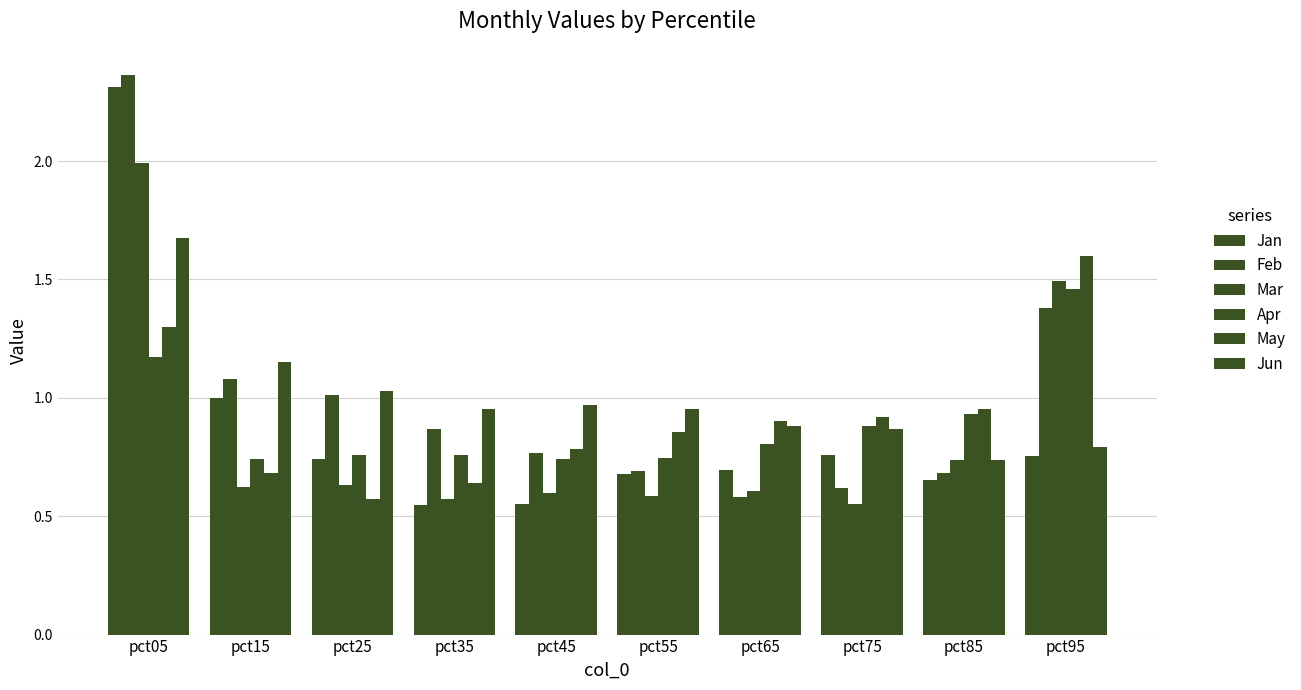

Does the chart contain stacked bars?

No